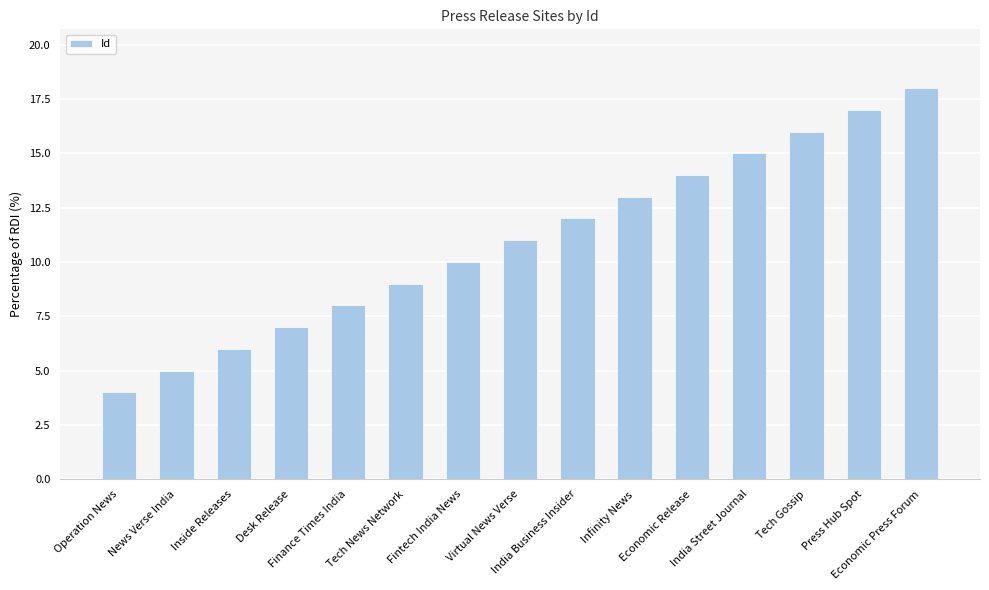

Does the chart contain stacked bars?

No